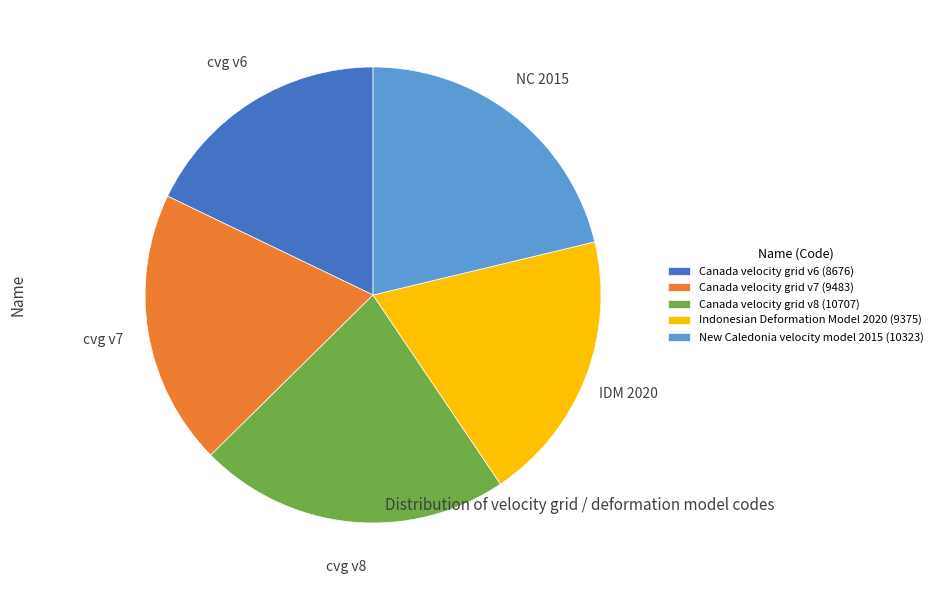

Is it true that Canada velocity grid v7 is 20% of the pie?

True